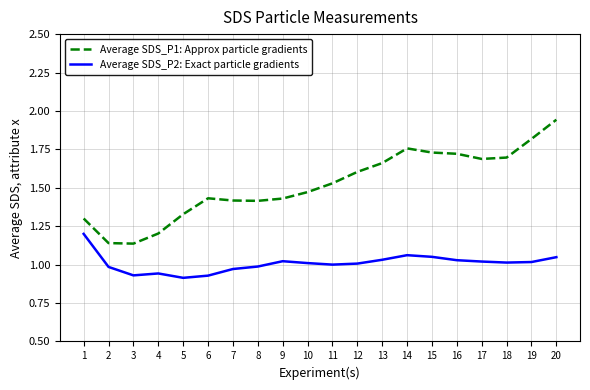

Which series has the widest spread of values?

Average SDS_P1: Approx particle gradients